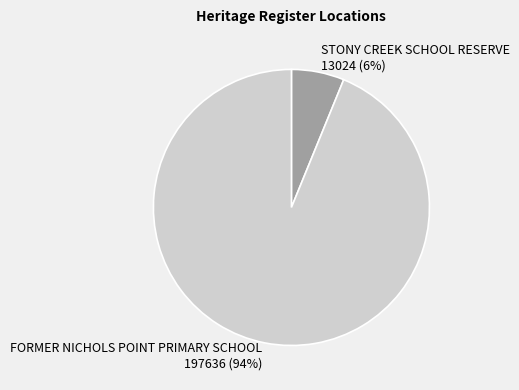

To the nearest percent, what is the difference between the largest and smallest slice percentages?

88%